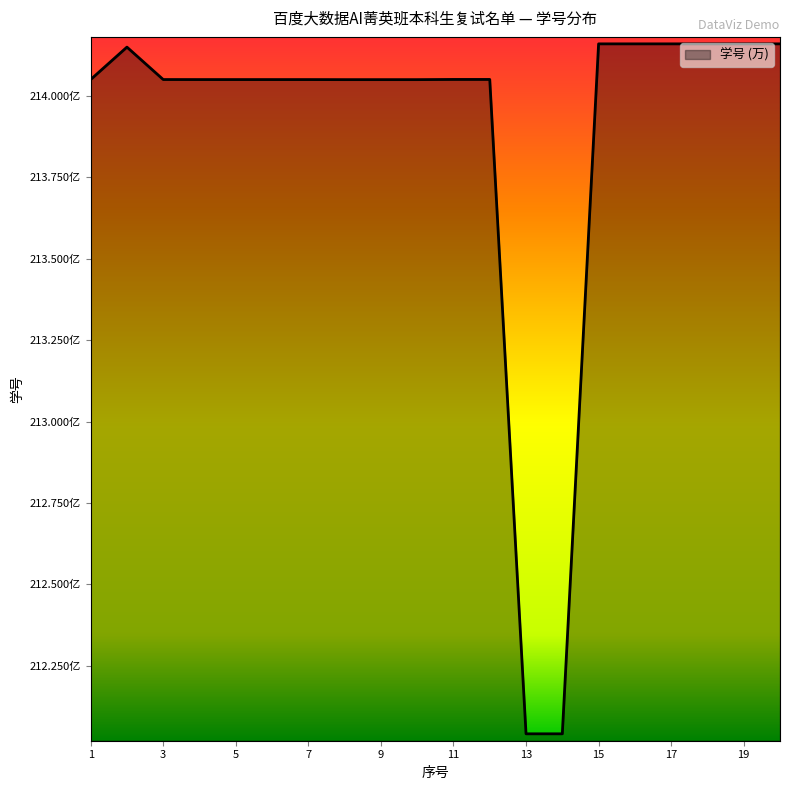

At which category does the chart reach its peak across all series?

19